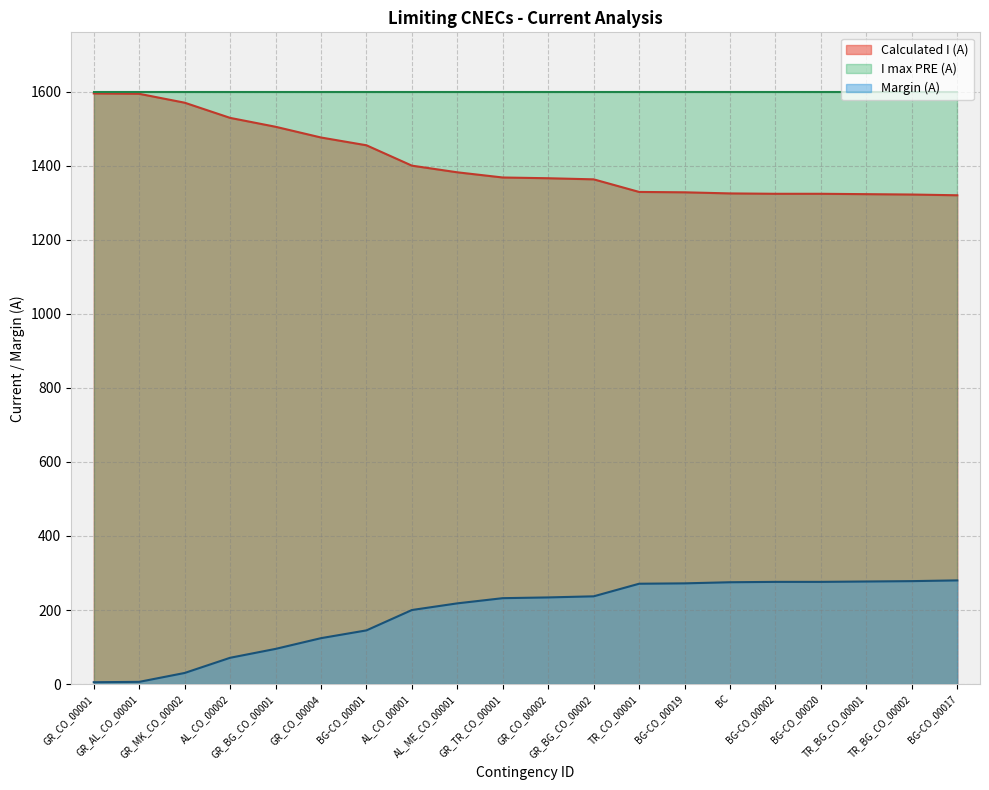

Which has a higher value, AL_CO_00002 or GR_TR_CO_00001?

AL_CO_00002